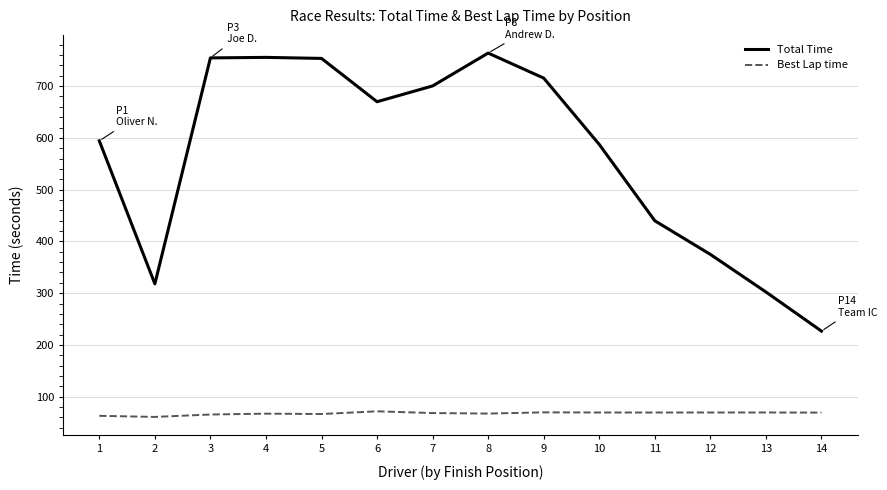

What is the lowest value of the Total Time series?

226.7